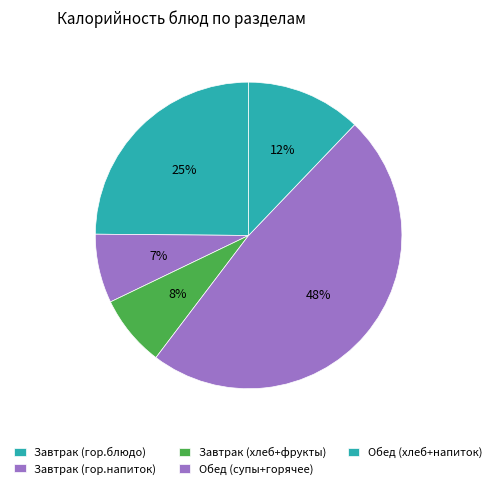

How many segments does this pie chart have?

5